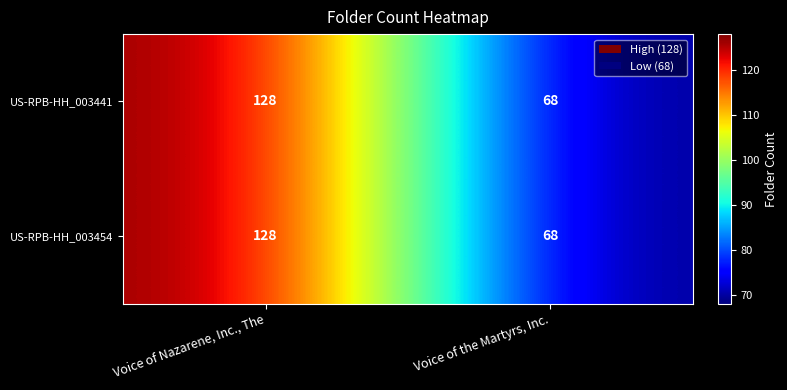

What value does the US-RPB-HH_003454 series have at Voice of Nazarene, Inc., The, to the nearest 5?

130